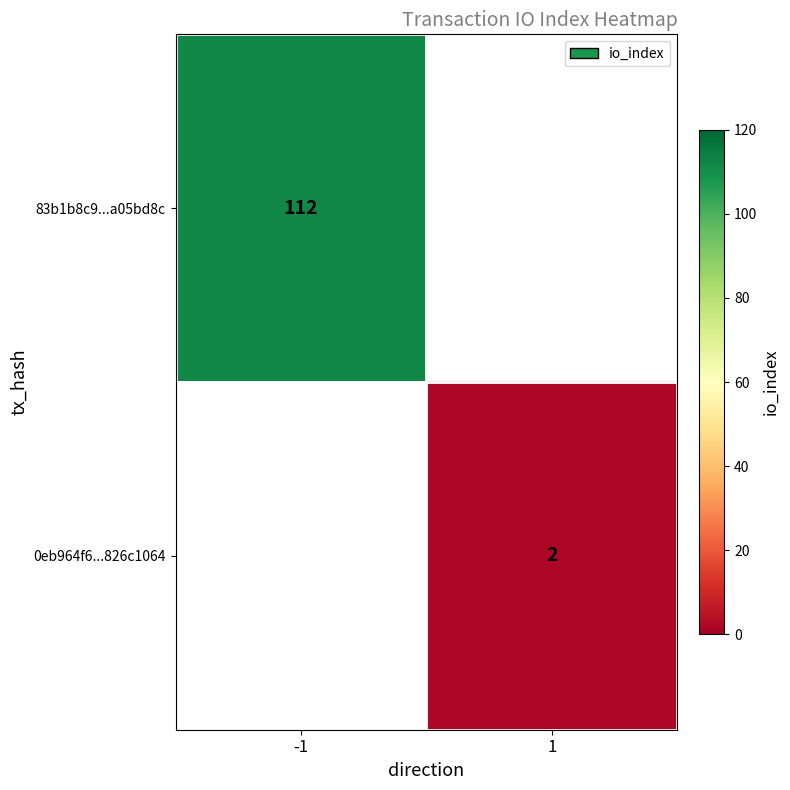

The 83b1b8c9...a05bd8c series shows 112 at -1. True or false?

True